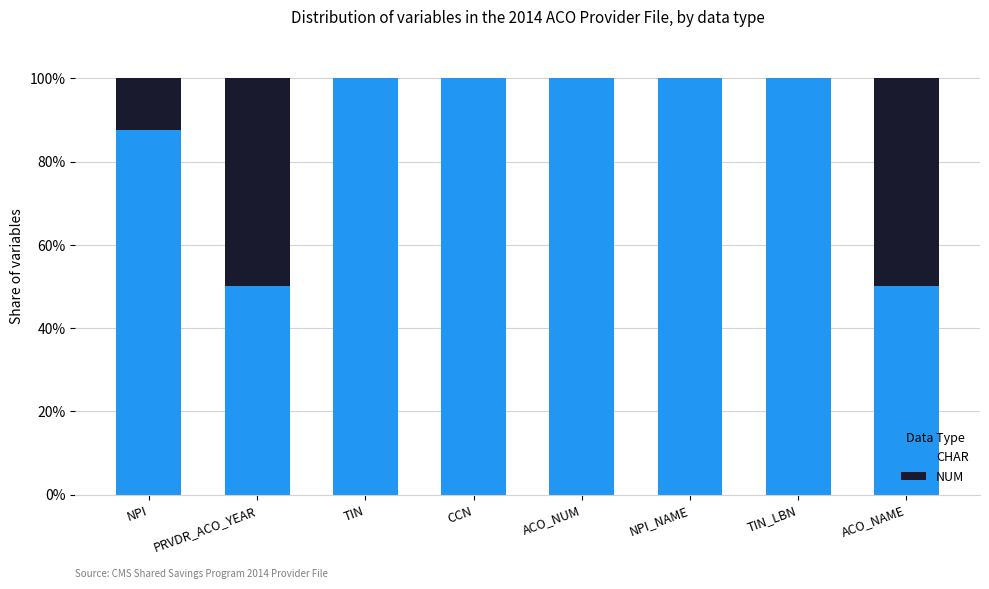

What is the sum of the CHAR values at ACO_NAME and TIN?

150.0